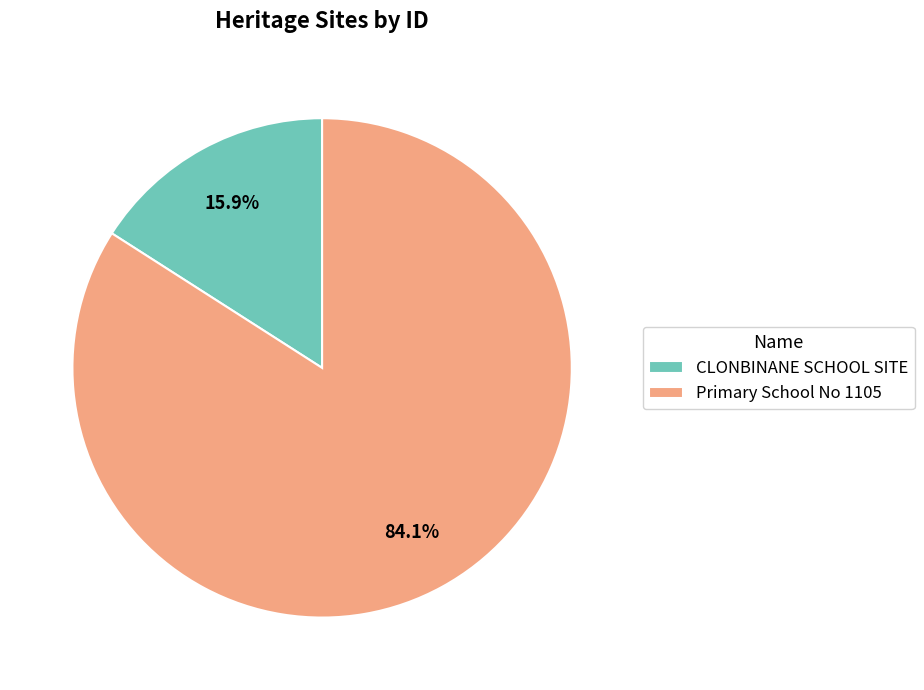

How many slices are in this pie chart?

2